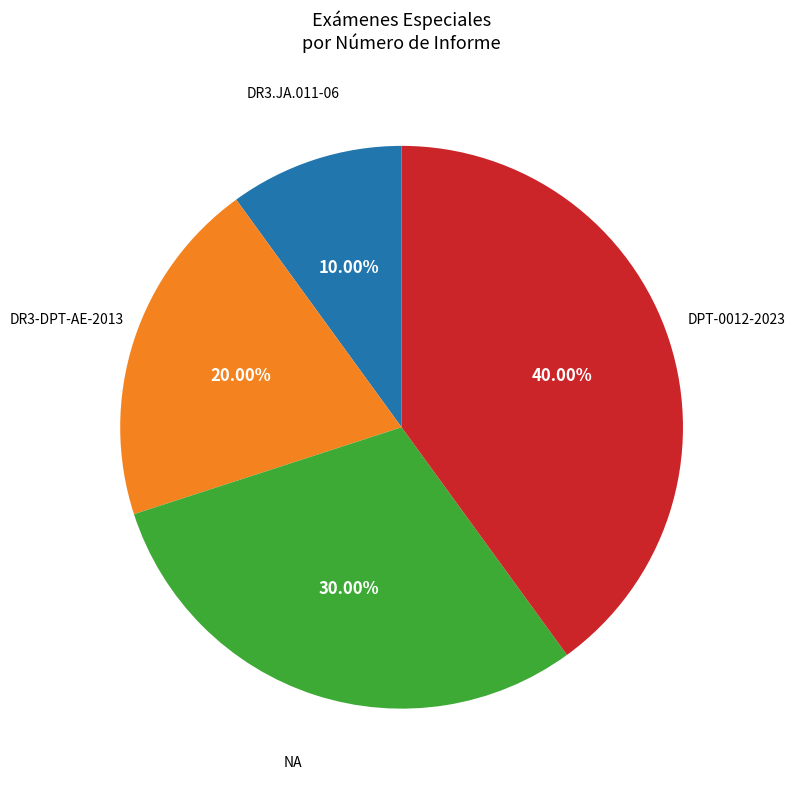

How many slices are in this pie chart?

4